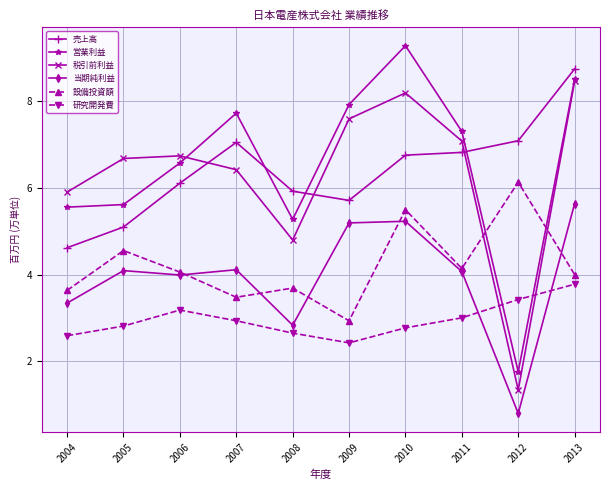

Reading right to left, list all the values displayed in this chart.

売上高: 2013=8.8	2012=7.1	2011=6.8	2010=6.8	2009=5.7	2008=5.9	2007=7.1	2006=6.1	2005=5.1	2004=4.6
営業利益: 2013=8.5	2012=1.8	2011=7.3	2010=9.3	2009=7.9	2008=5.3	2007=7.7	2006=6.6	2005=5.6	2004=5.6
税引前利益: 2013=8.5	2012=1.3	2011=7.1	2010=8.2	2009=7.6	2008=4.8	2007=6.4	2006=6.7	2005=6.7	2004=5.9
当期純利益: 2013=5.6	2012=0.8	2011=4.1	2010=5.2	2009=5.2	2008=2.8	2007=4.1	2006=4.0	2005=4.1	2004=3.3
設備投資額: 2013=4.0	2012=6.1	2011=4.1	2010=5.5	2009=2.9	2008=3.7	2007=3.5	2006=4.1	2005=4.6	2004=3.6
研究開発費: 2013=3.8	2012=3.4	2011=3.0	2010=2.8	2009=2.4	2008=2.7	2007=2.9	2006=3.2	2005=2.8	2004=2.6